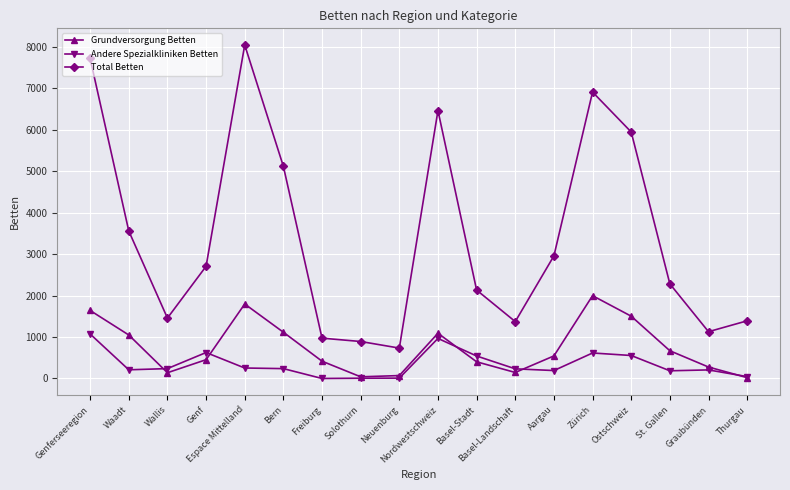

Which category has the lowest value in the Total Betten series?

Neuenburg